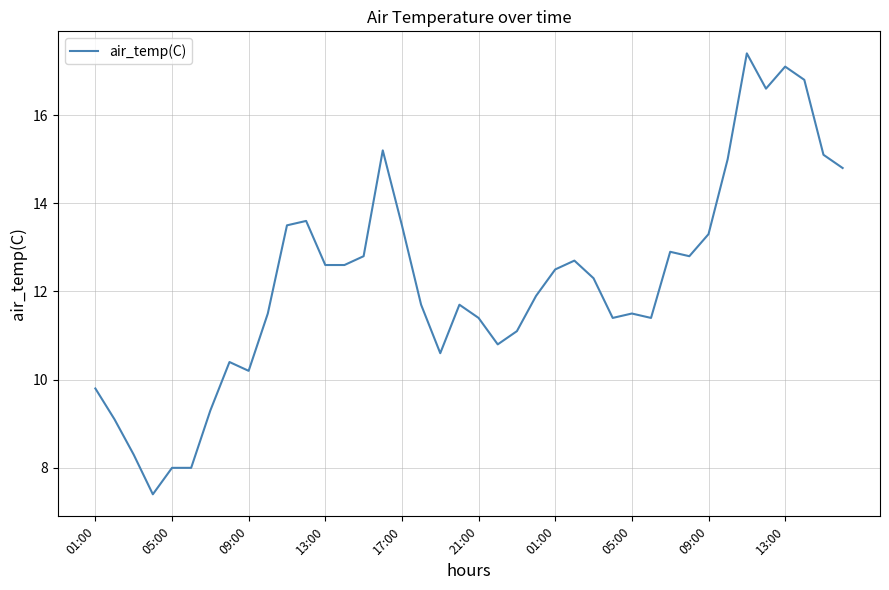

What is the difference between the maximum and minimum values?

10.0